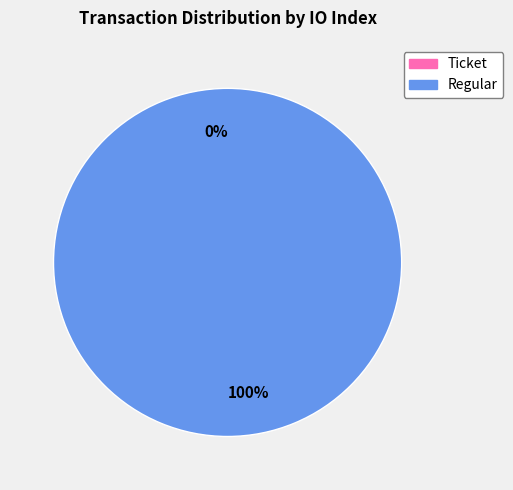

Between Ticket and Regular, which is larger?

Regular